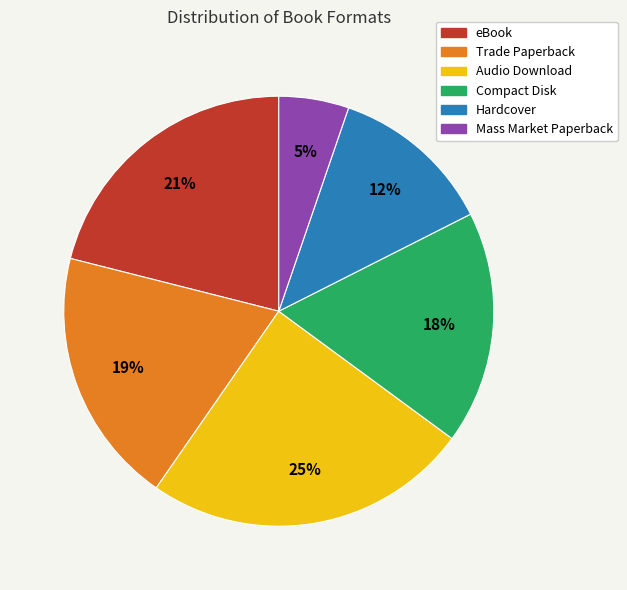

Between Audio Download and Hardcover, which is larger?

Audio Download